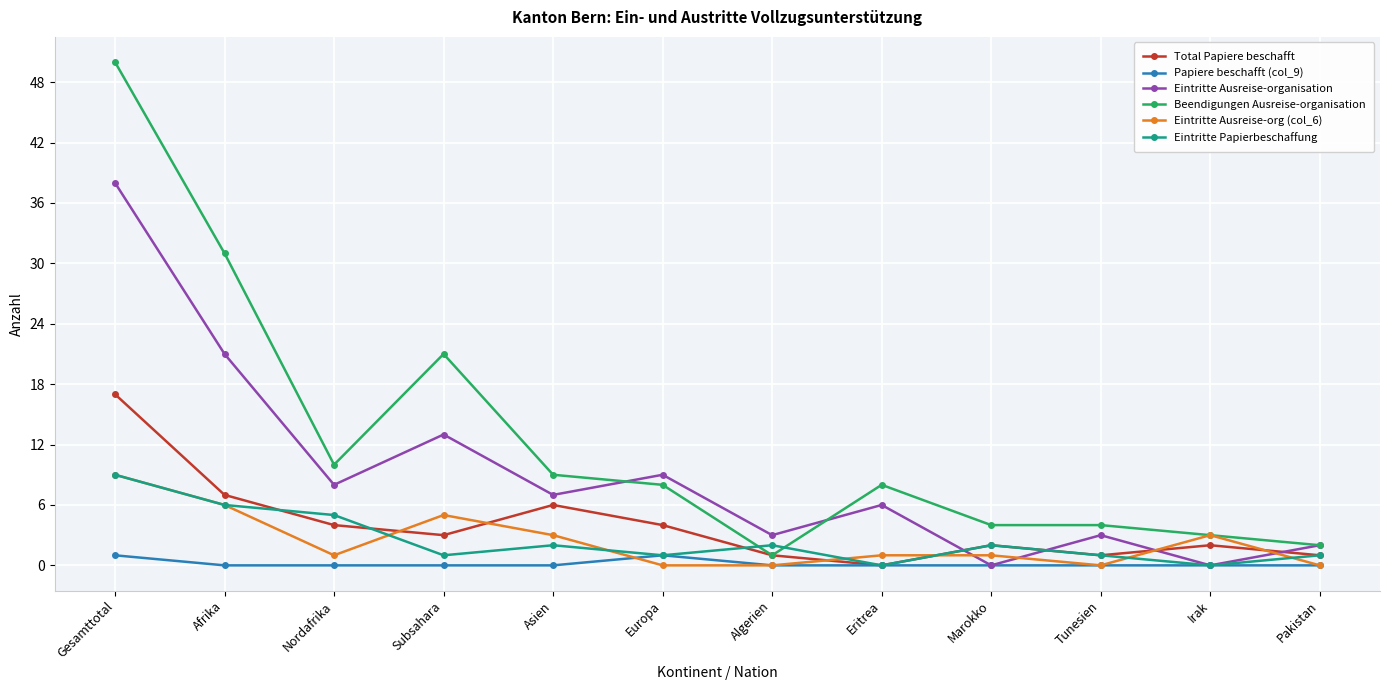

Does the chart have visible grid lines?

Yes